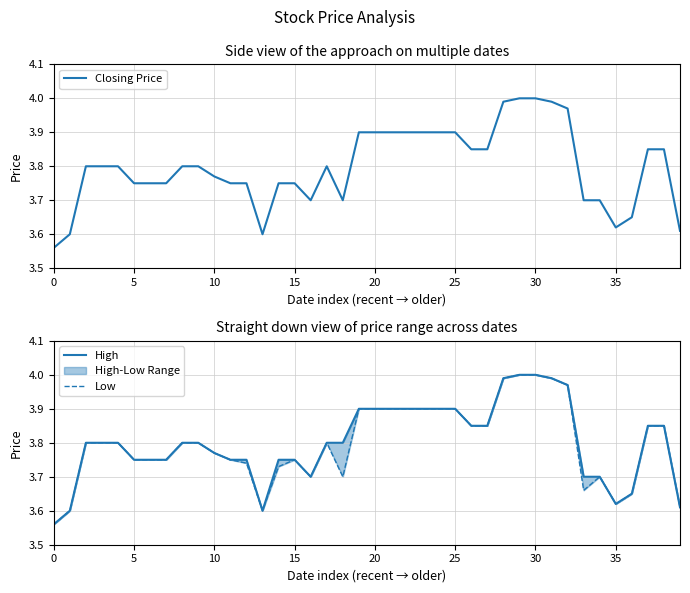

At which category does High reach its first local valley?

13